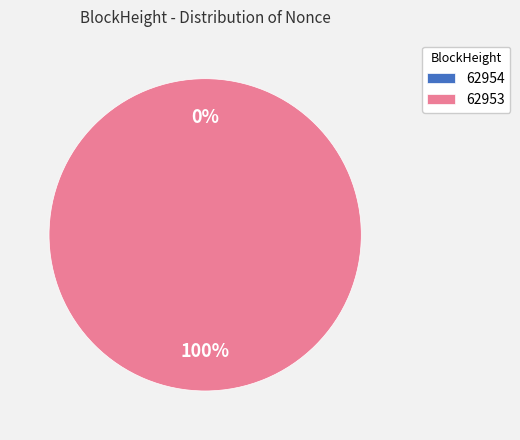

Which category has the smallest portion of the pie?

62954